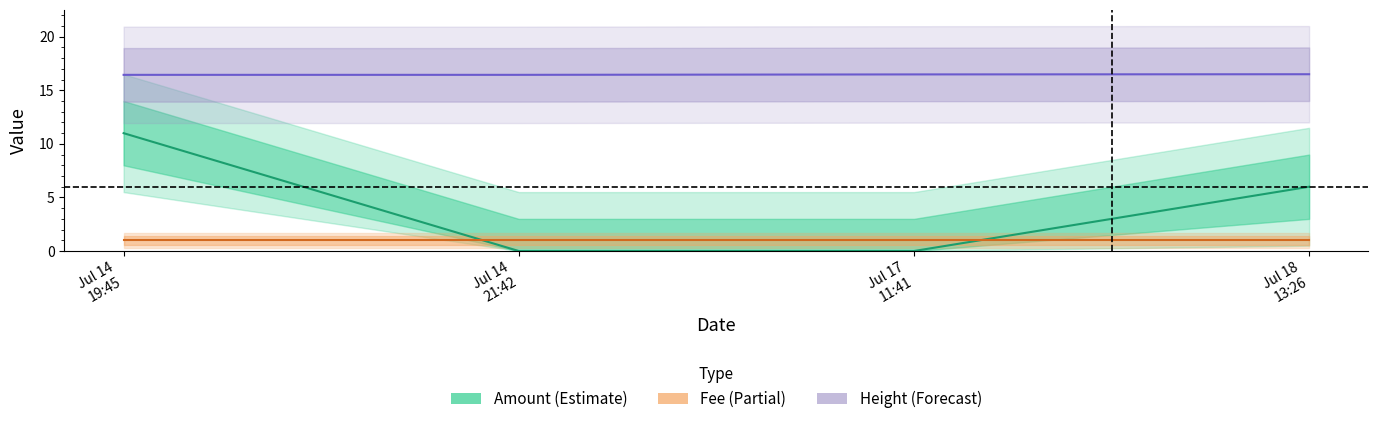

Between which two adjacent categories do Fee and Amount first intersect?

Jul 14
19:45 and Jul 14
21:42